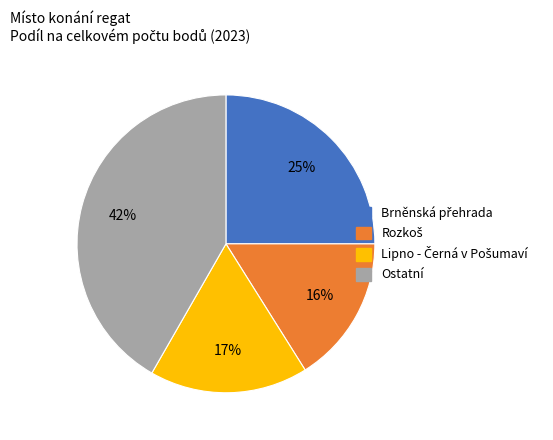

Is there a majority slice in this chart?

No